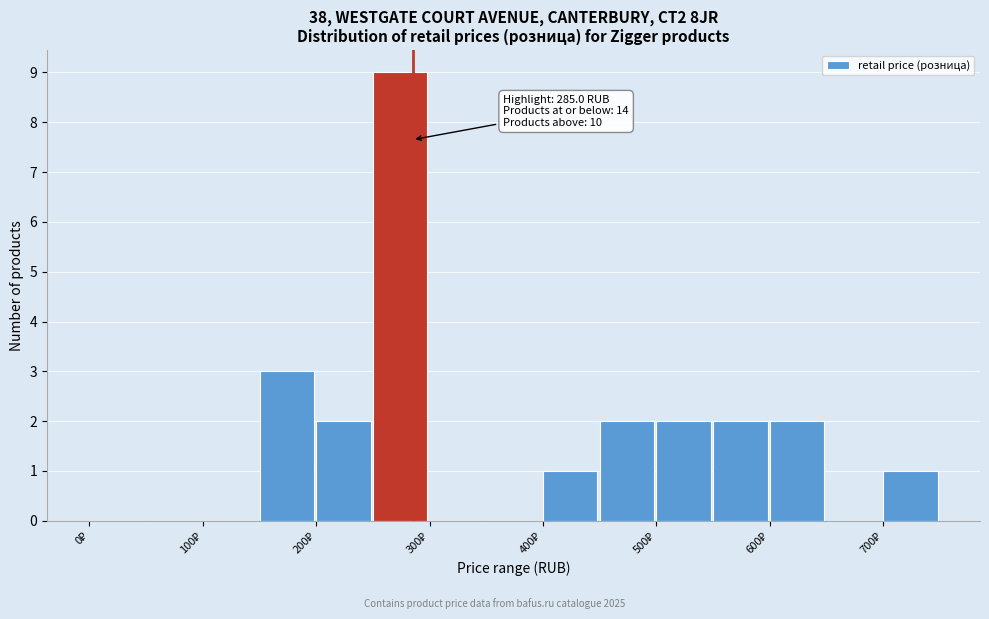

Which range on the x-axis has the tallest bar?

250 to 300